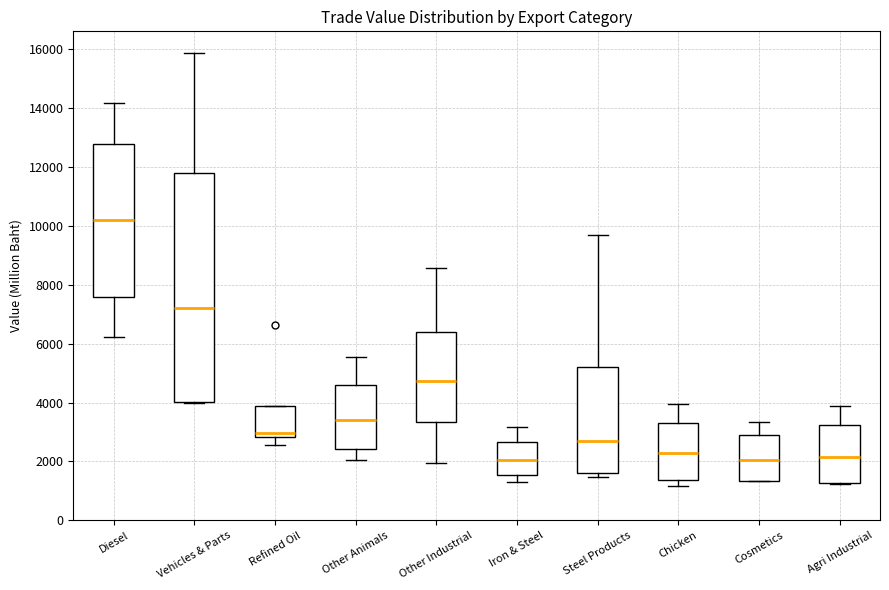

Reading left to right, read every box against the y-axis: the position of its median line, the range the box covers, and the ends of its whiskers. The values are not printed on the chart, so give them approximately, as read against the axis.

Diesel: median 10200, box 7600 to 12800, whiskers 6200 to 14200
Vehicles & Parts: median 7200, box 4000 to 11800, whiskers 4000 to 15800
Refined Oil: median 3000, box 2800 to 3800, whiskers 2600 to 3800
Other Animals: median 3400, box 2400 to 4600, whiskers 2000 to 5600
Other Industrial: median 4800, box 3400 to 6400, whiskers 2000 to 8600
Iron & Steel: median 2000, box 1600 to 2600, whiskers 1200 to 3200
Steel Products: median 2600, box 1600 to 5200, whiskers 1400 to 9600
Chicken: median 2200, box 1400 to 3400, whiskers 1200 to 4000
Cosmetics: median 2000, box 1400 to 3000, whiskers 1400 to 3400
Agri Industrial: median 2200, box 1200 to 3200, whiskers 1200 to 3800